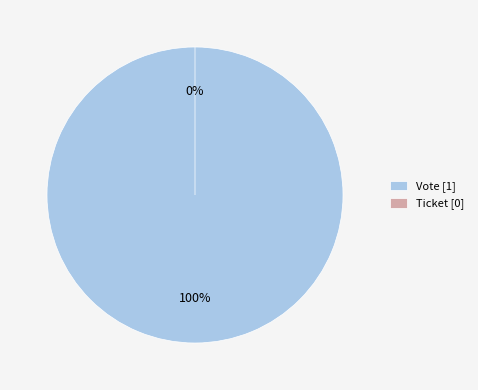

To the nearest percent, what is the difference between the Vote and Ticket slice percentages?

100%